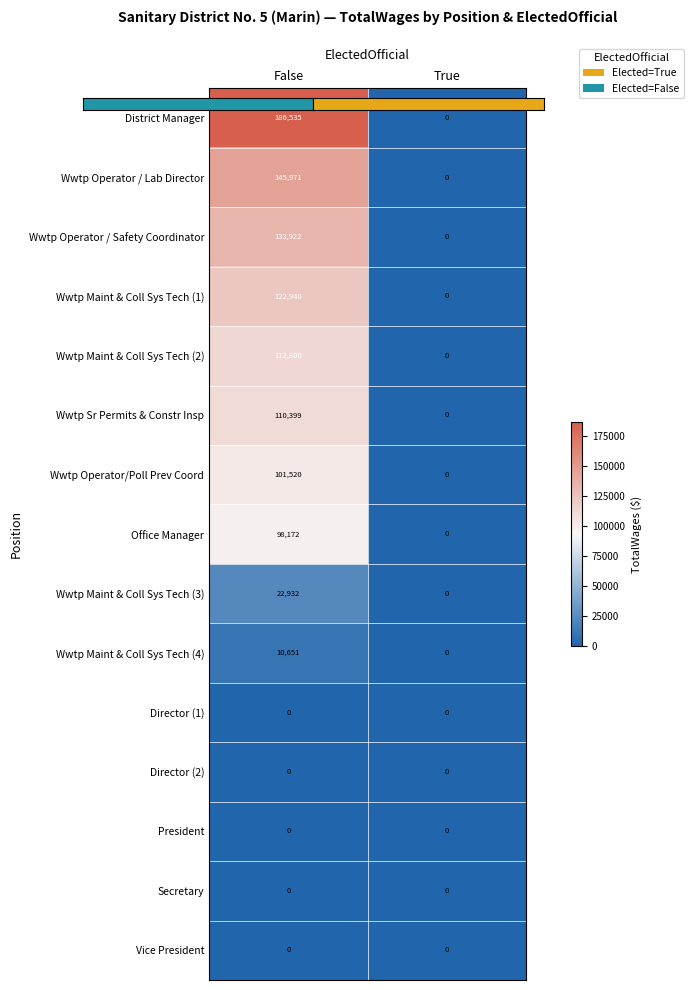

Which series changed the most between False and True?

District Manager